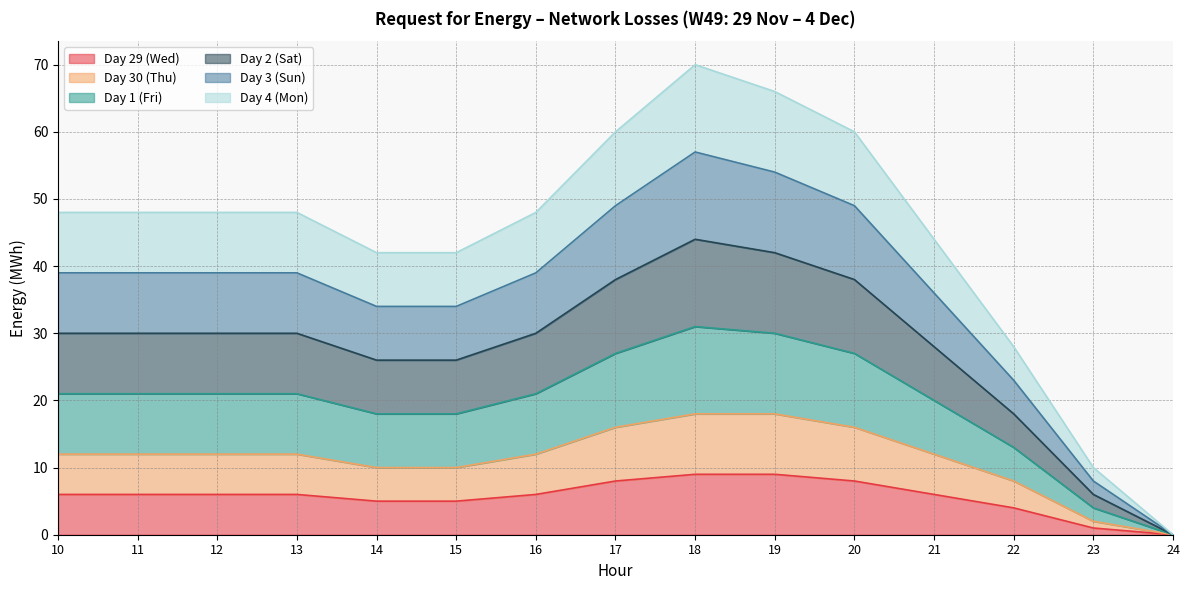

At which label does Day 2 (Sat) reach its peak?

18